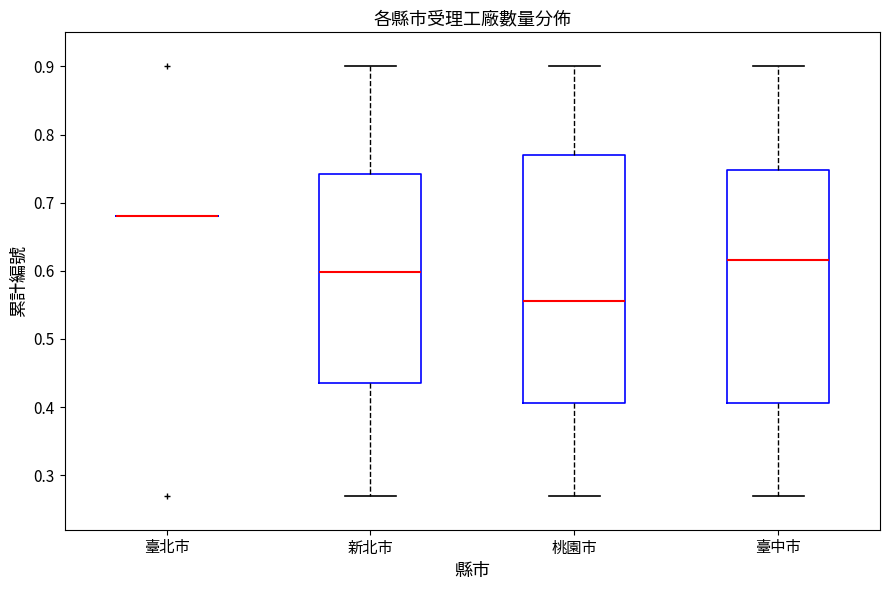

Reading left to right, read every box against the y-axis: the position of its median line, the range the box covers, and the ends of its whiskers. The values are not printed on the chart, so give them approximately, as read against the axis.

臺北市: box collapsed to a line at 0.68, whiskers 0.68 to 0.68
新北市: median 0.60, box 0.43 to 0.77, whiskers 0.27 to 0.90
桃園市: median 0.56, box 0.44 to 0.71, whiskers 0.27 to 0.90
臺中市: median 0.63, box 0.42 to 0.77, whiskers 0.27 to 0.90